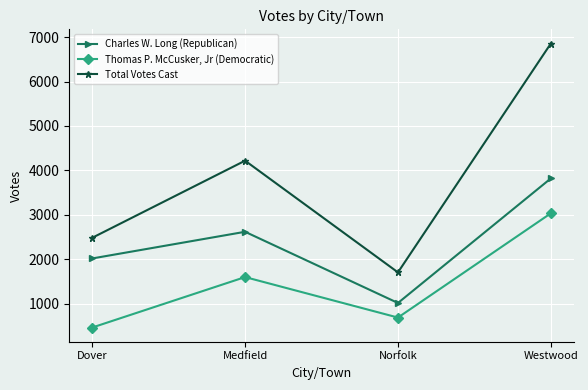

Which series changed the most between Dover and Medfield?

Total Votes Cast